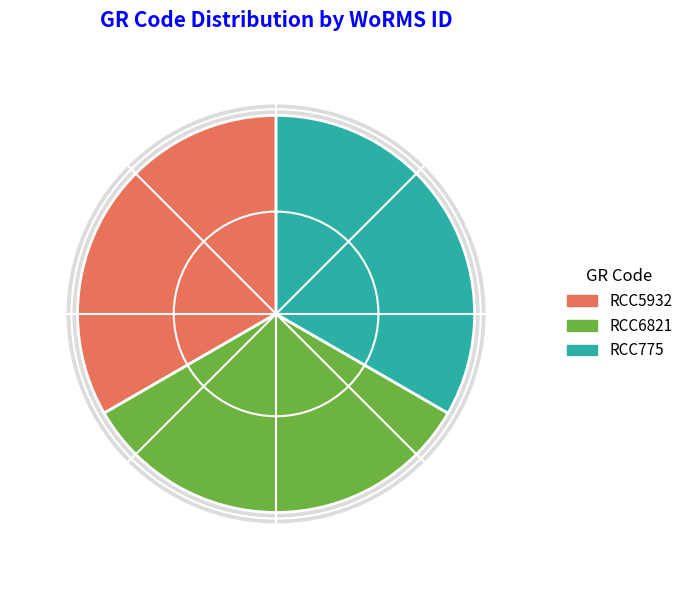

Which has a higher value, RCC6821 or RCC775?

RCC775